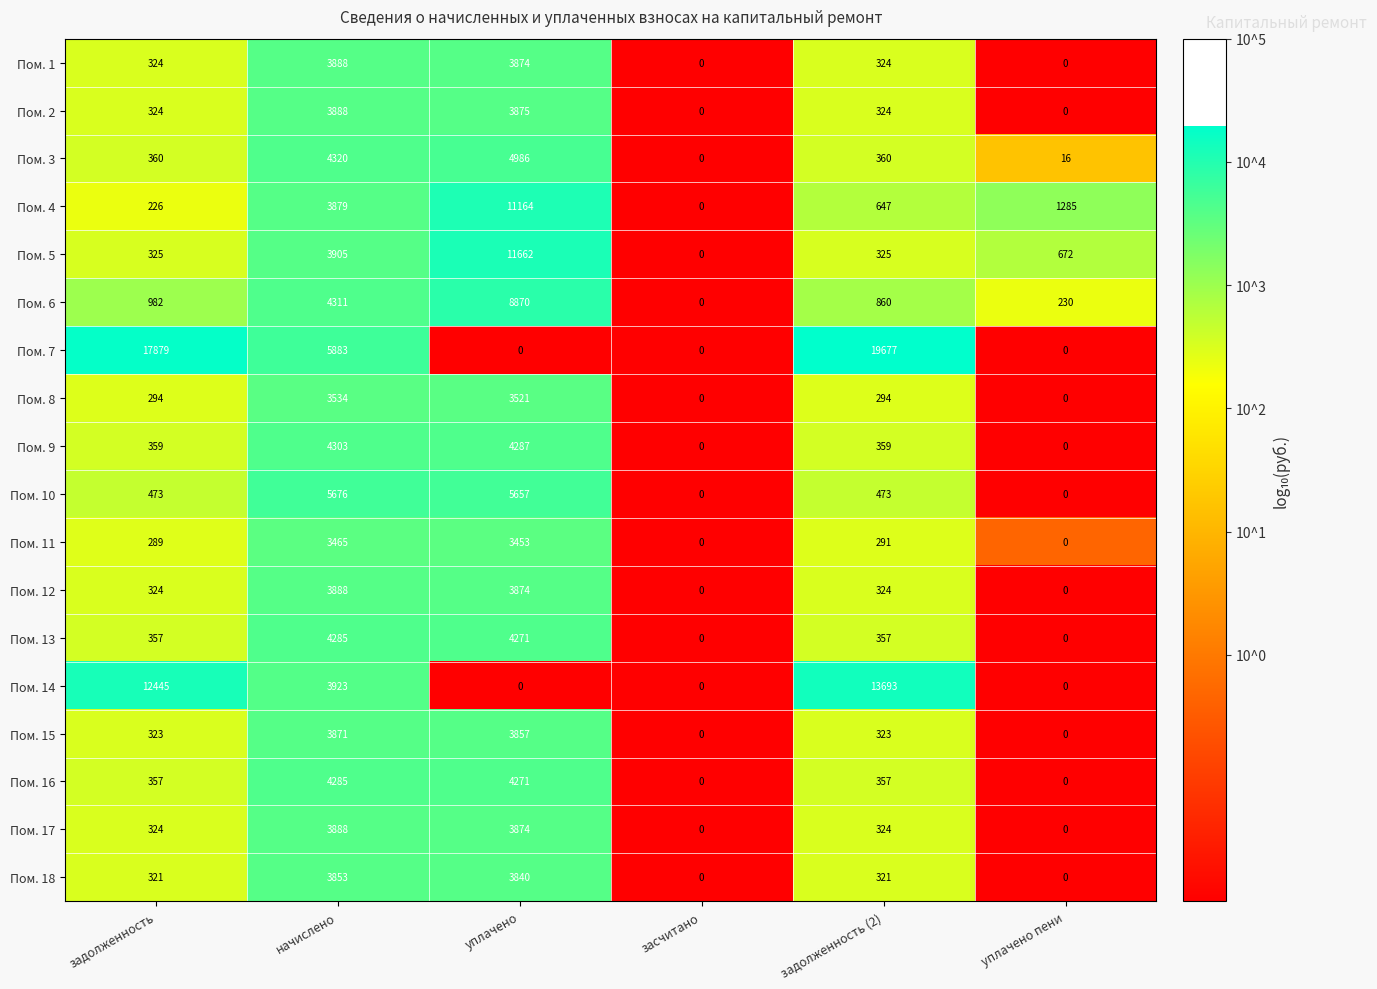

At which label does Пом. 4 first exceed 1285?

начислено